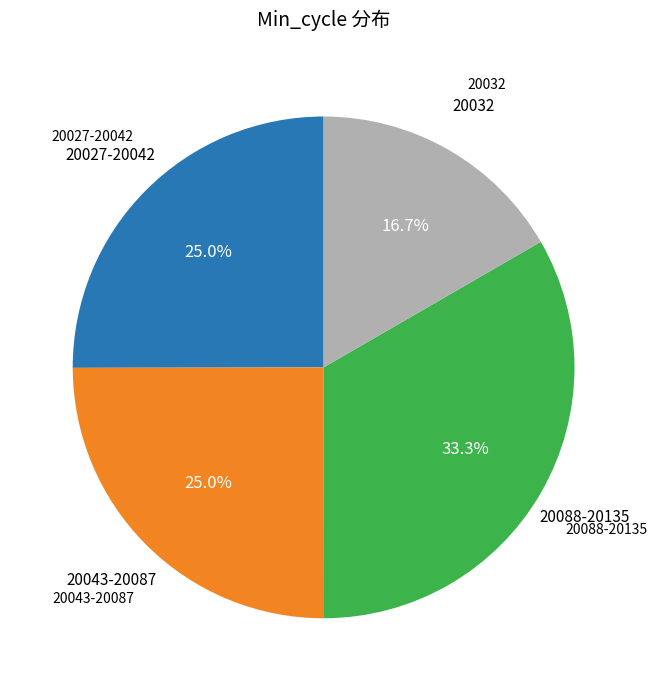

Is there a majority slice in this chart?

No